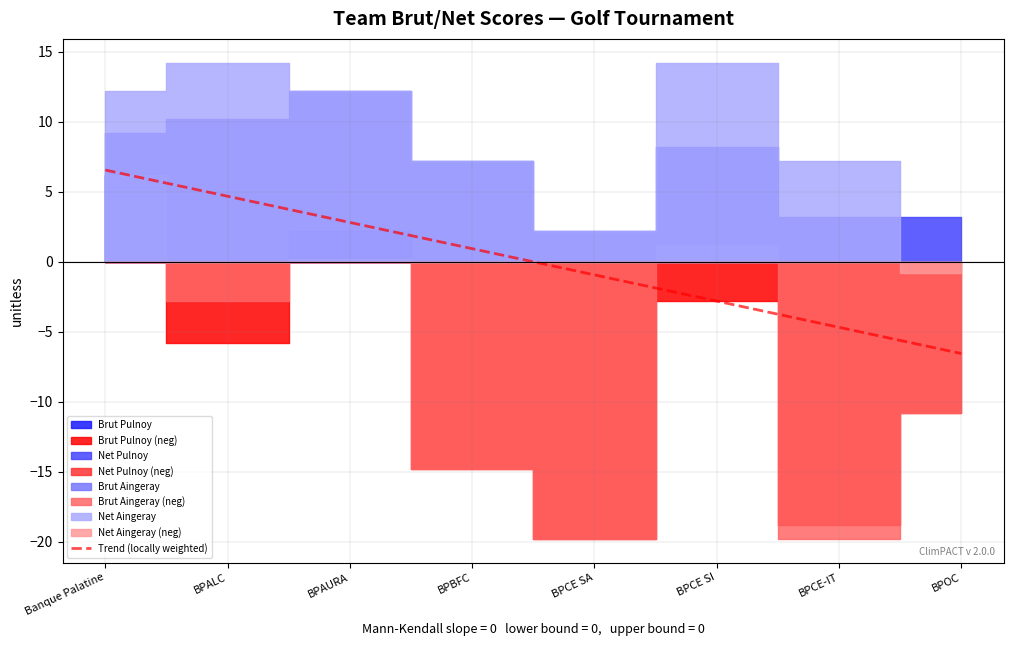

Rank the categories by value from highest to lowest.

Banque Palatine, BPALC, BPAURA, BPBFC, BPCE SA, BPCE SI, BPCE-IT, BPOC